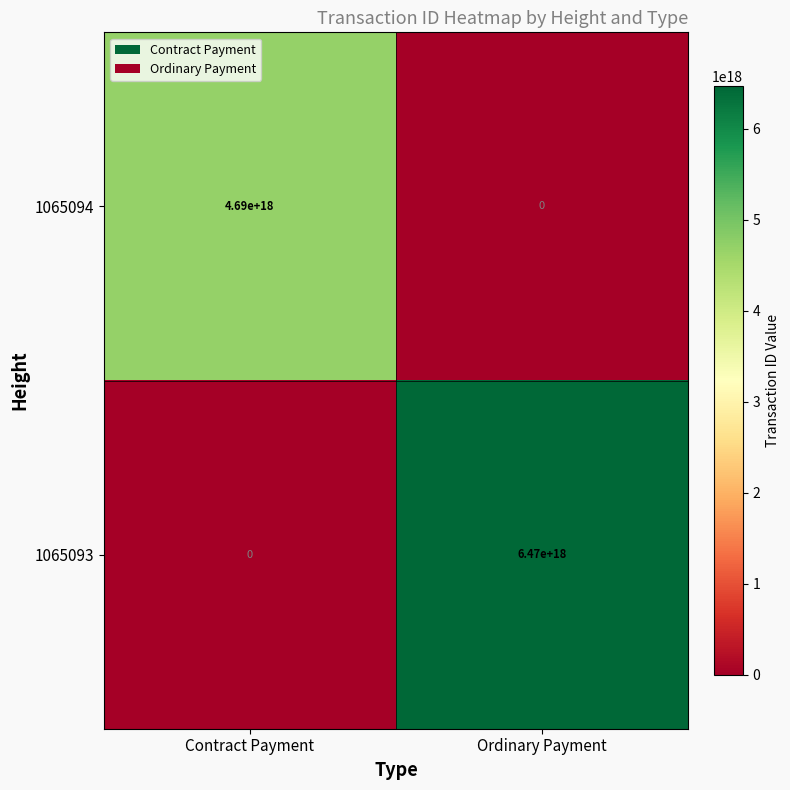

Rank the series by their maximum value, from highest to lowest.

1065093, 1065094